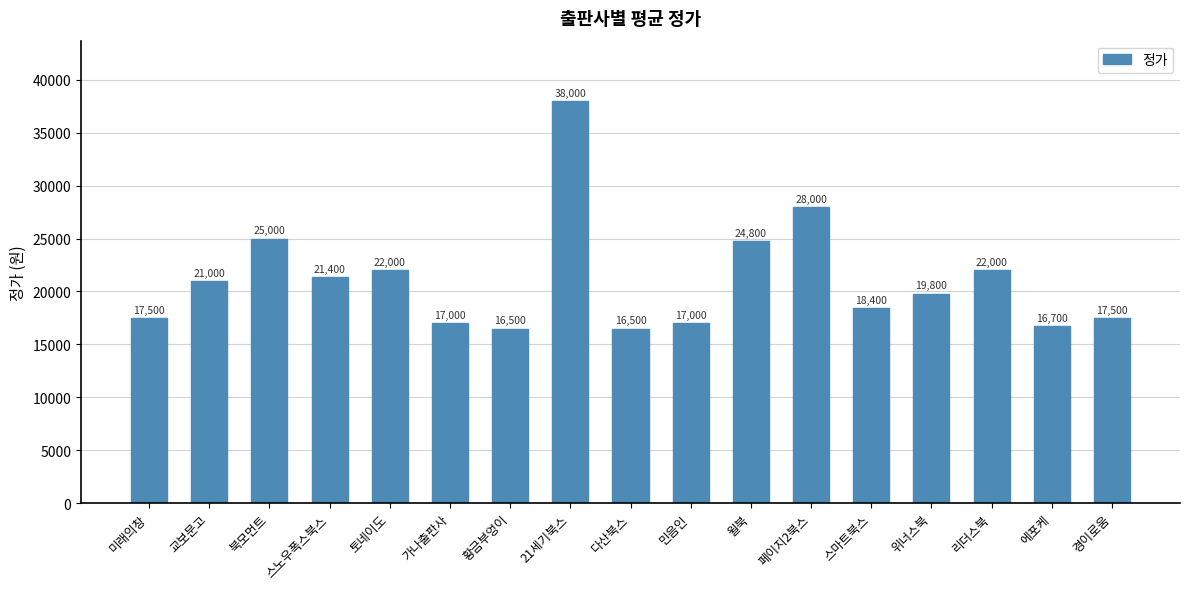

What is the value of the 4th bar from the left?

21400